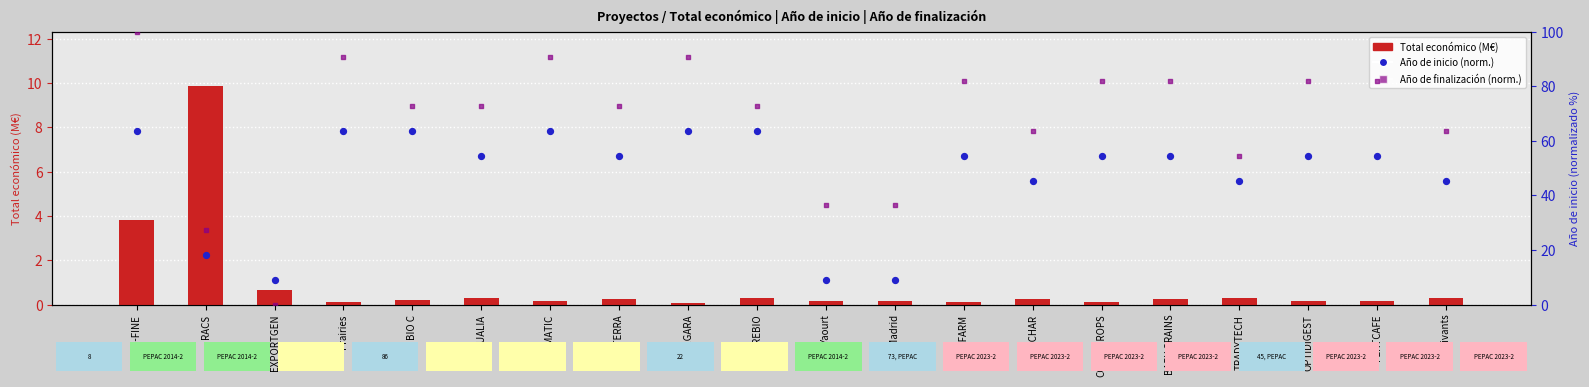

Which series has the widest spread of Y values?

Año de finalización (norm.)